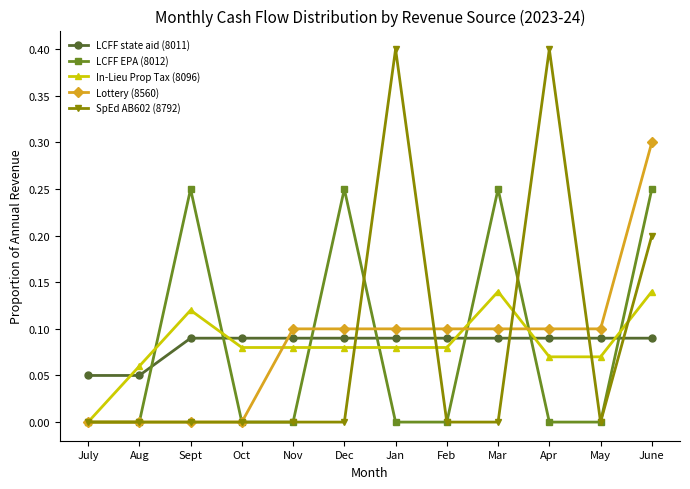

At which category is the sum across all series the highest?

June